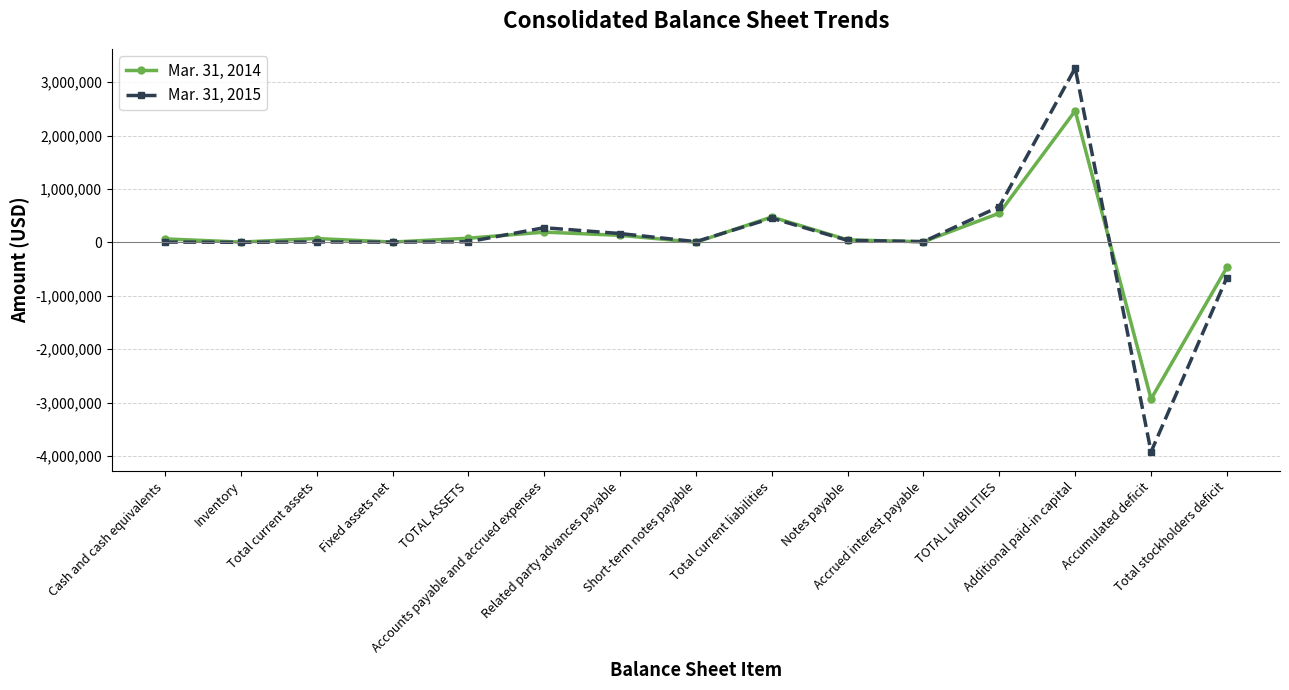

What is the highest value of the Mar. 31, 2015 series?

3264425